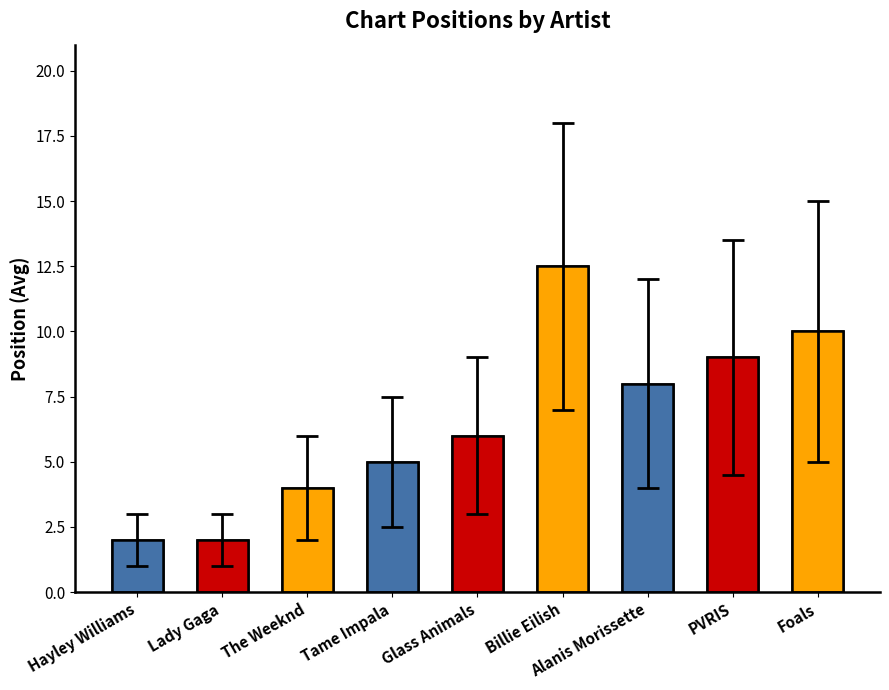

Reading left to right, what are all the values shown in this chart?

Hayley Williams=2.0	Lady Gaga=2.0	The Weeknd=4.0	Tame Impala=5.0	Glass Animals=6.0	Billie Eilish=12.5	Alanis Morissette=8.0	PVRIS=9.0	Foals=10.0